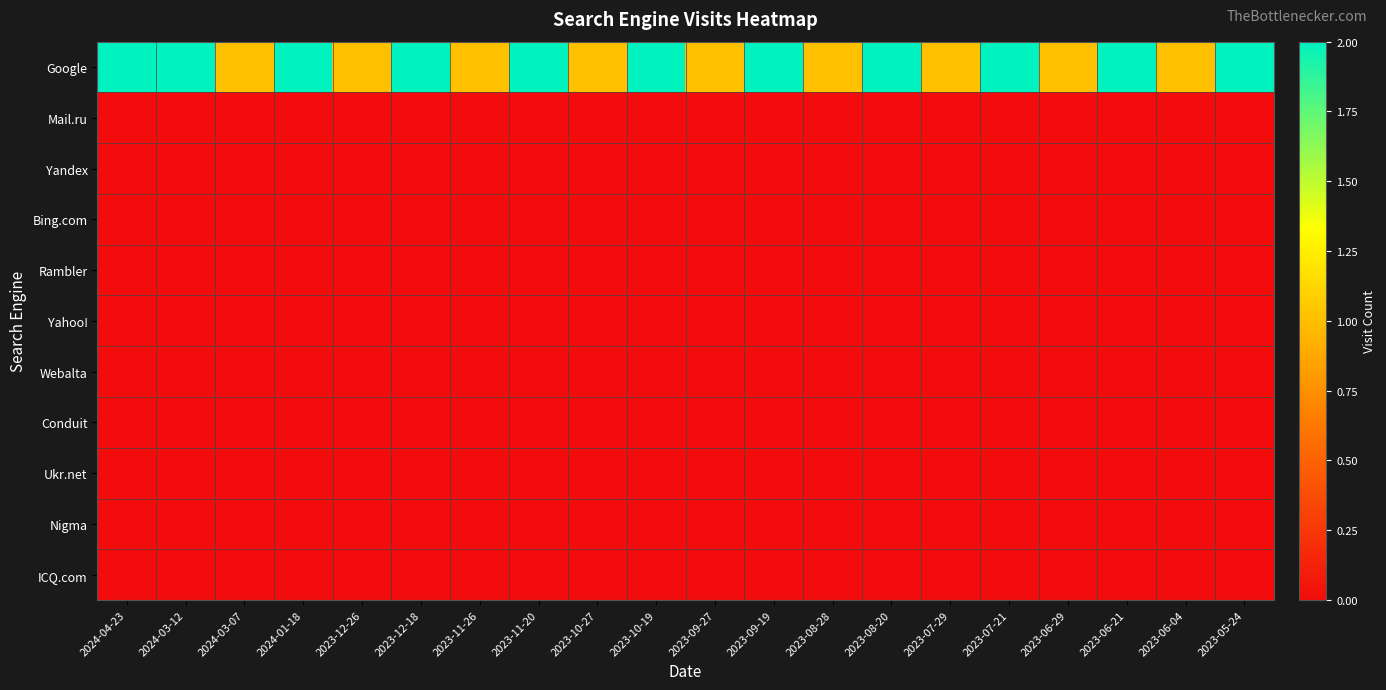

At which category is the sum across all series the highest?

2024-04-23